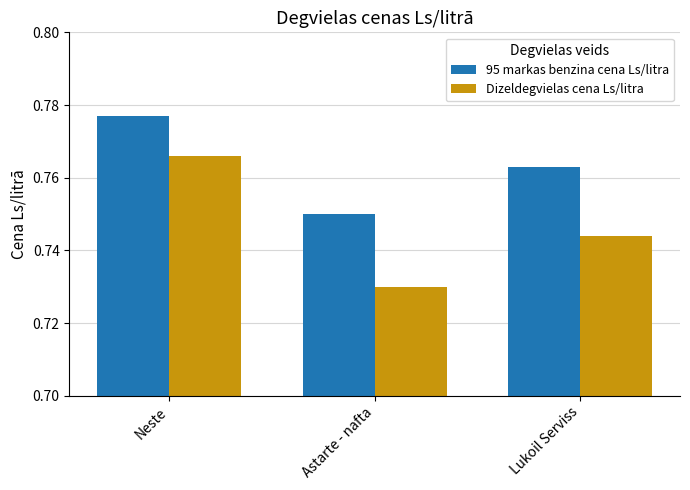

How many bars are there in each group?

2